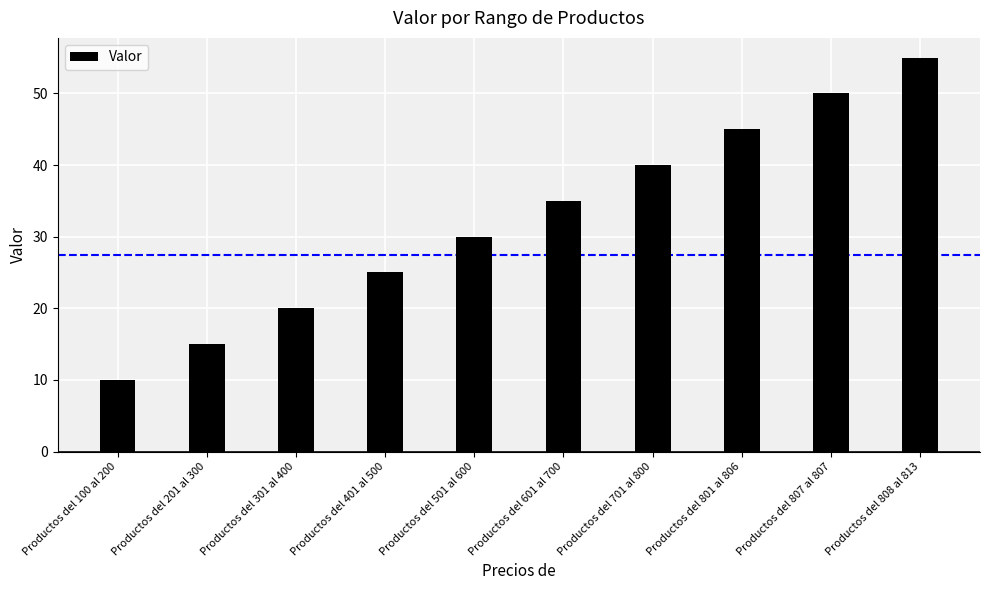

At which label does the data first exceed 35?

Productos del 701 al 800